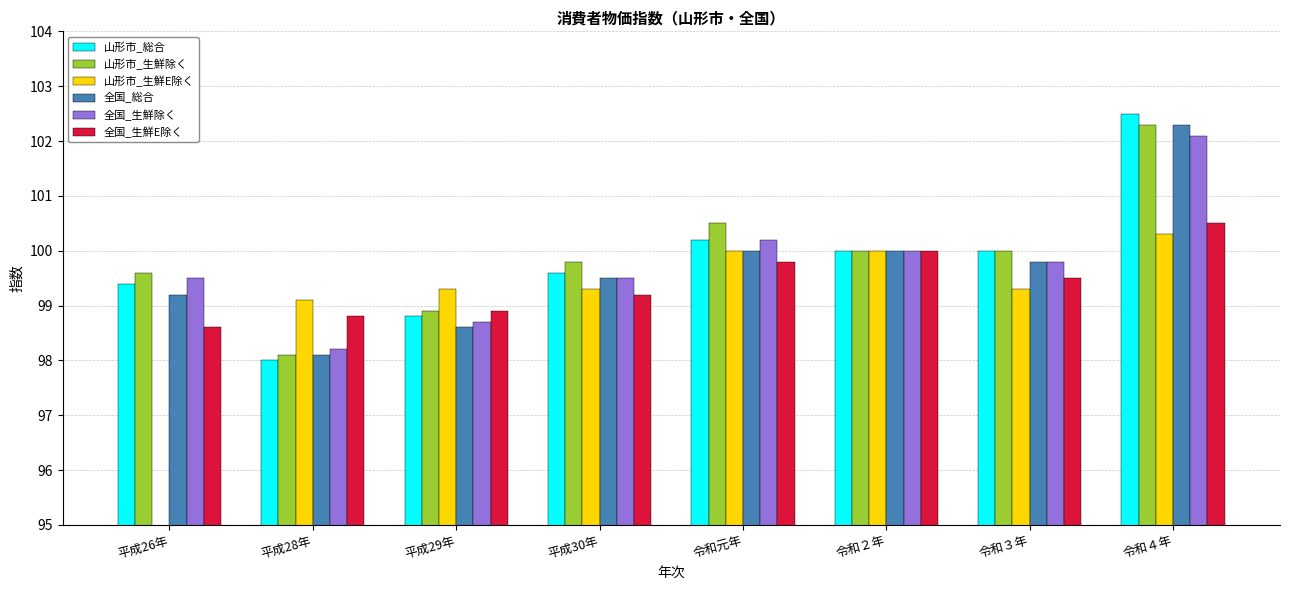

Where does the 全国_生鮮除く series first go above 99?

平成26年